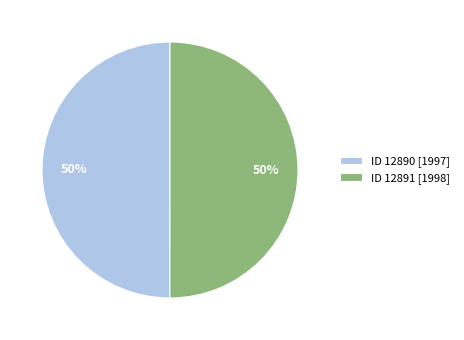

Is it true that ID 12891 [1998] is 50% of the pie?

True